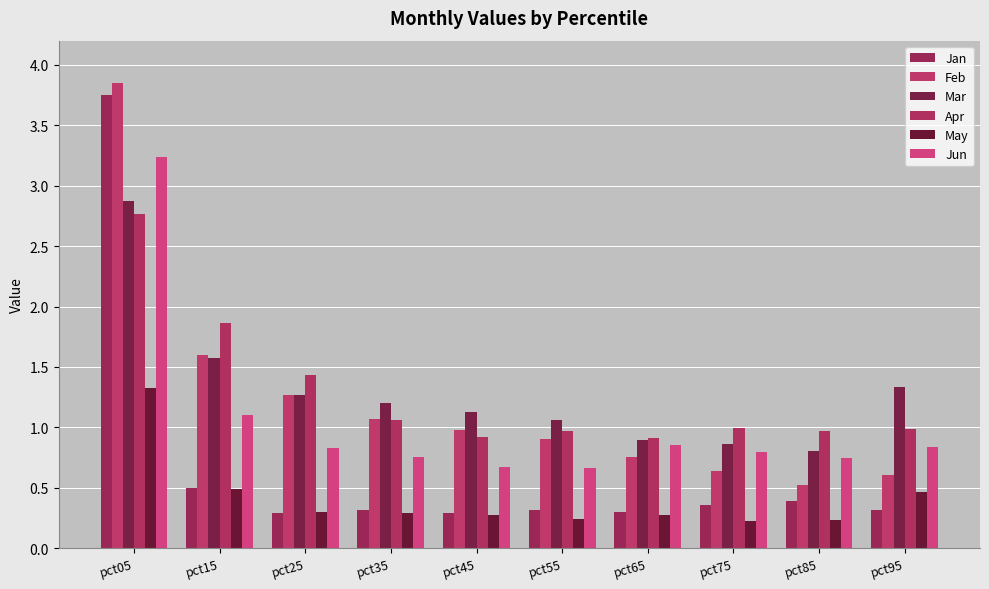

Rank the series at pct35 from lowest to highest value.

May, Jan, Jun, Apr, Feb, Mar